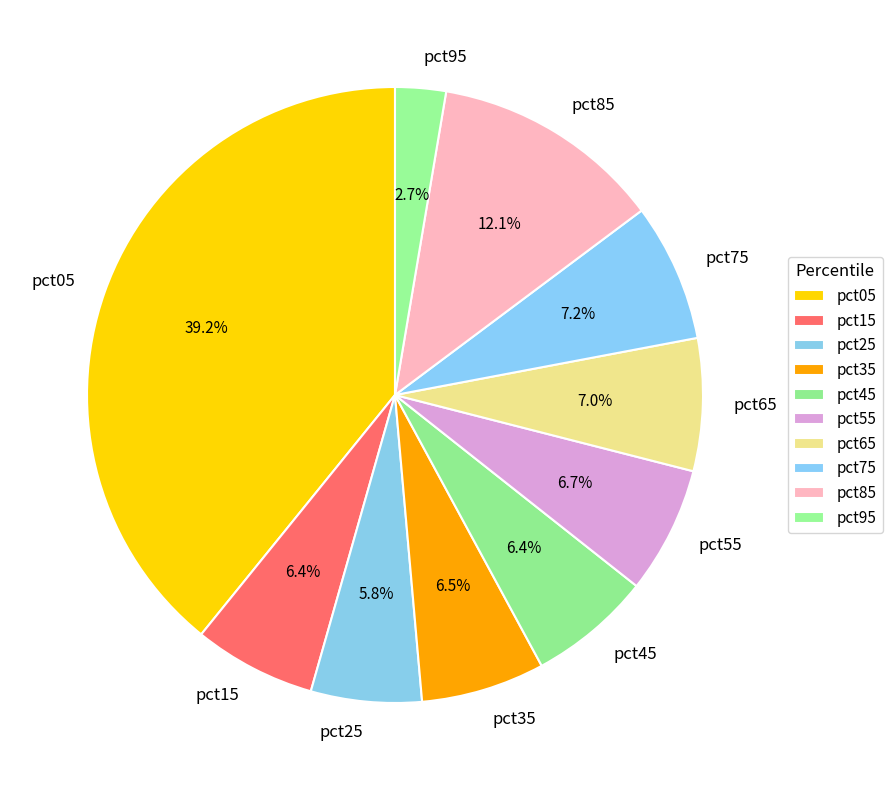

Is the sum of pct55 and pct25 greater than half?

No